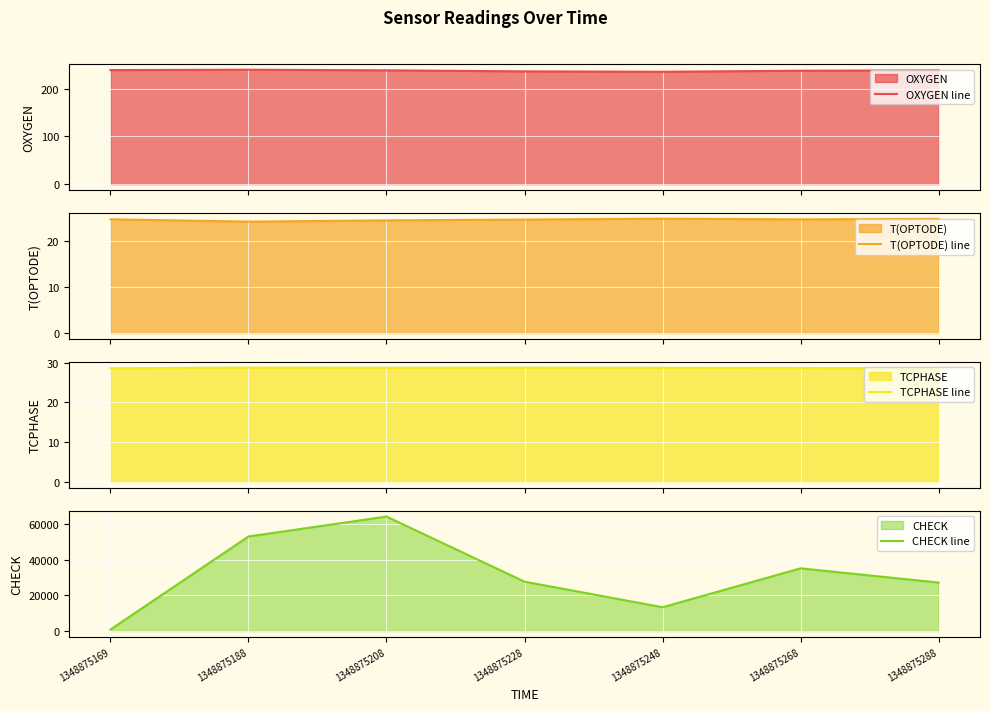

Reading right to left, extract all data points from this chart.

OXYGEN line: 1348875288=238.0	1348875268=237.2	1348875248=235.1	1348875228=235.9	1348875208=238.1	1348875188=239.3	1348875169=238.6
T(OPTODE) line: 1348875288=24.8	1348875268=24.7	1348875248=24.9	1348875228=24.7	1348875208=24.5	1348875188=24.2	1348875169=24.7
TCPHASE line: 1348875288=28.6	1348875268=28.7	1348875248=28.7	1348875228=28.7	1348875208=28.7	1348875188=28.8	1348875169=28.6
CHECK line: 1348875288=27273.0	1348875268=35297.0	1348875248=13380.0	1348875228=27783.0	1348875208=64461.0	1348875188=53242.0	1348875169=800.0